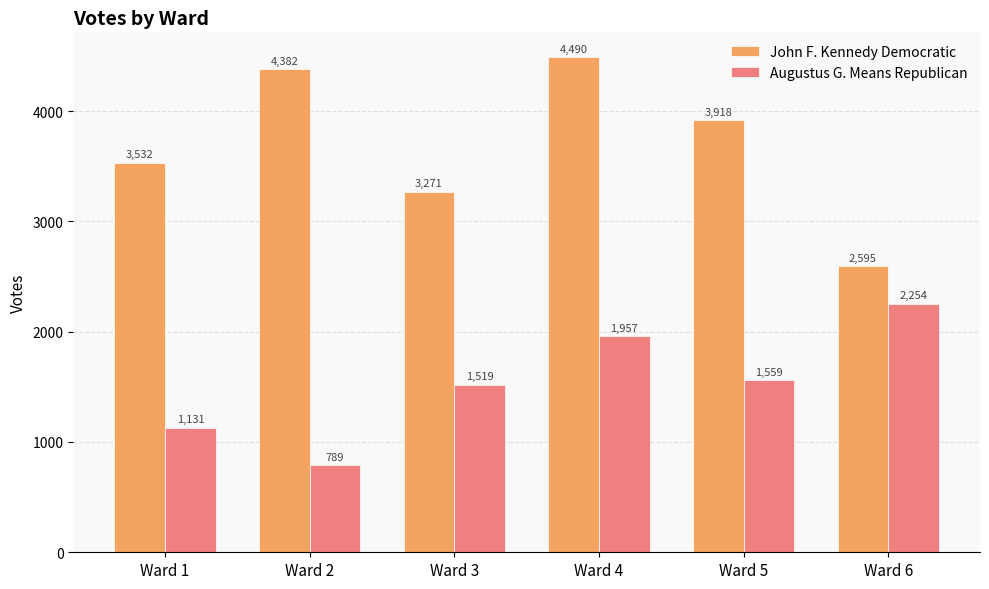

What is the total value across all series at Ward 3?

4790